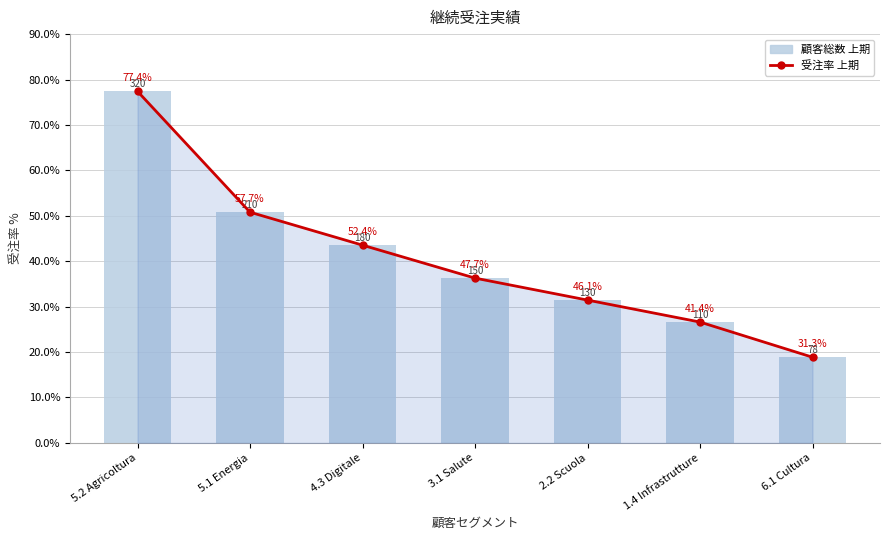

What is the value of the 受注率 上期 bar at the 1st from the left?

77.4